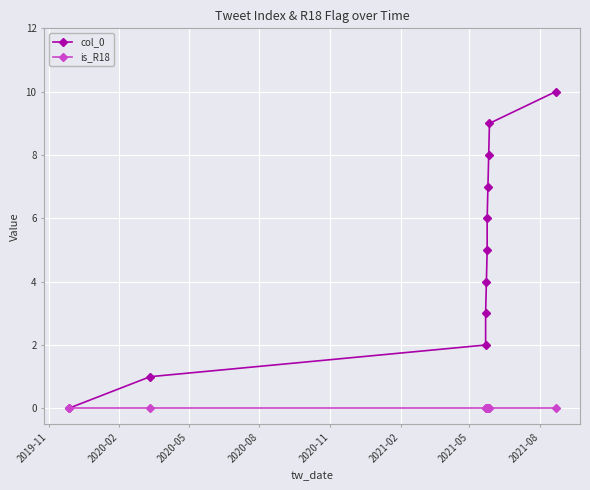

True or false: col_0 and is_R18 intersect in this chart.

False